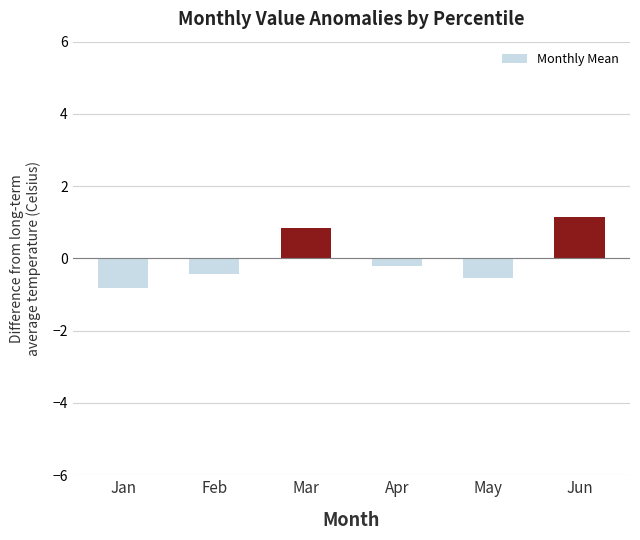

At which category does the chart reach its peak across all series?

Jun